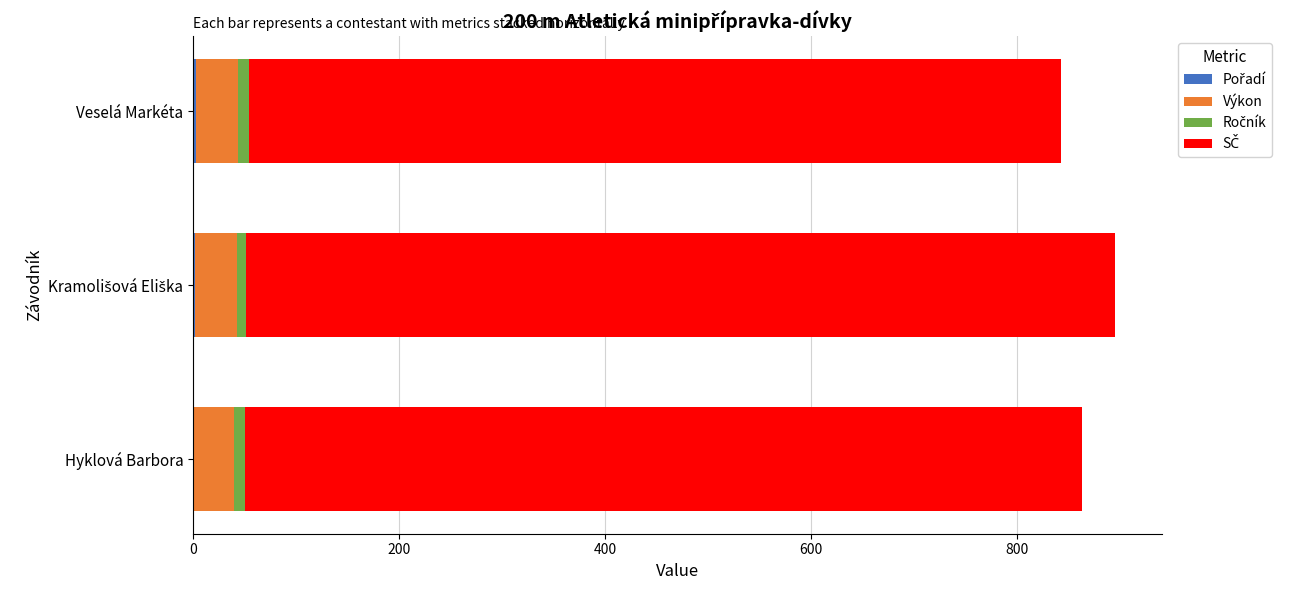

What is the value of the Pořadí bar at the 1st from the left?

1.0